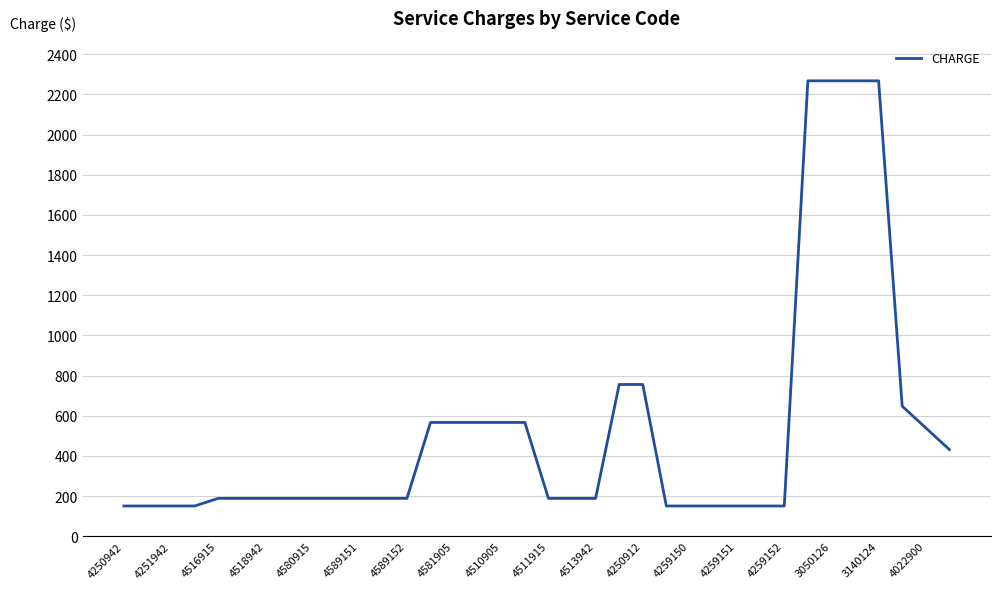

How many distinct data groups are displayed?

1